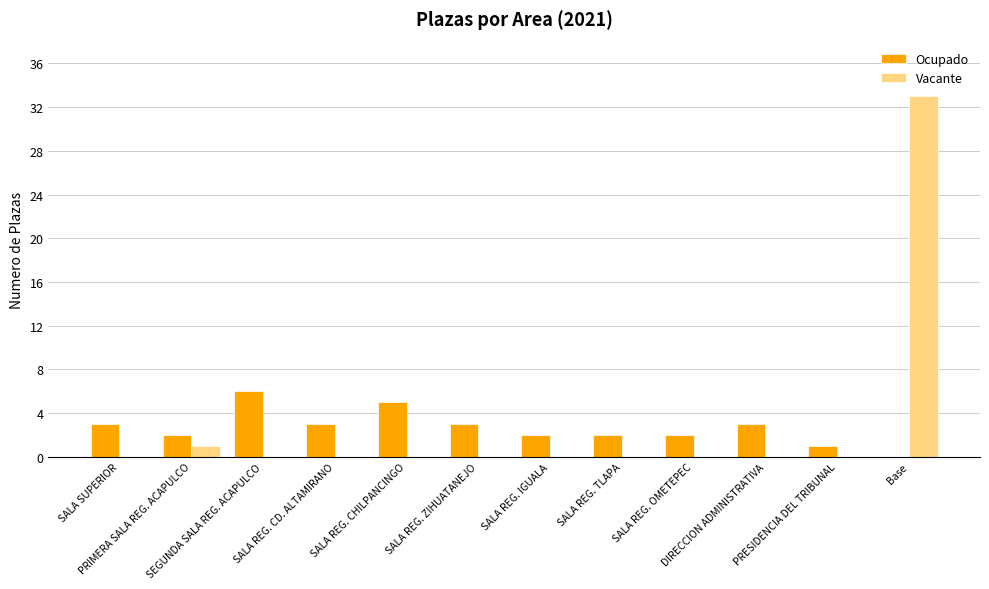

What is the total value across all series at PRIMERA SALA REG. ACAPULCO?

3